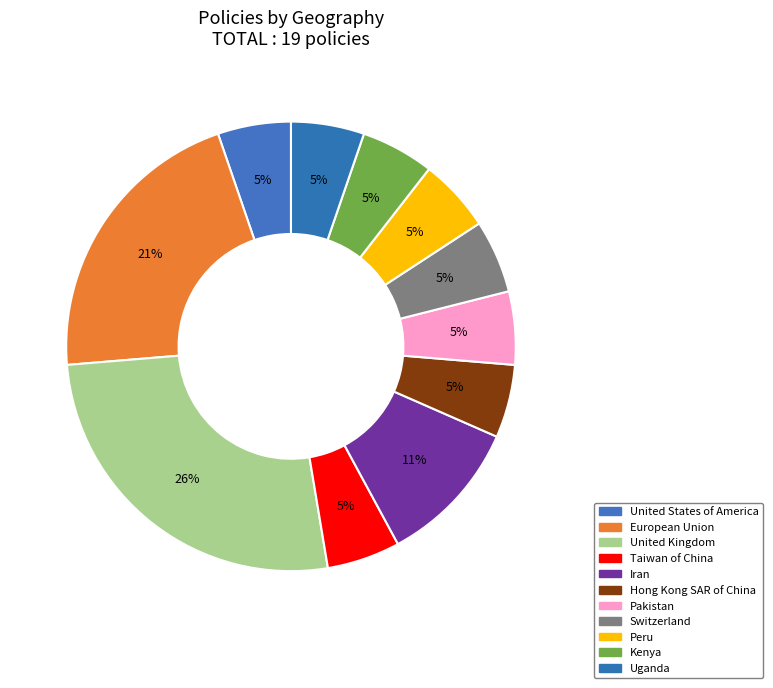

What is the smallest slice in the pie chart?

United States of America